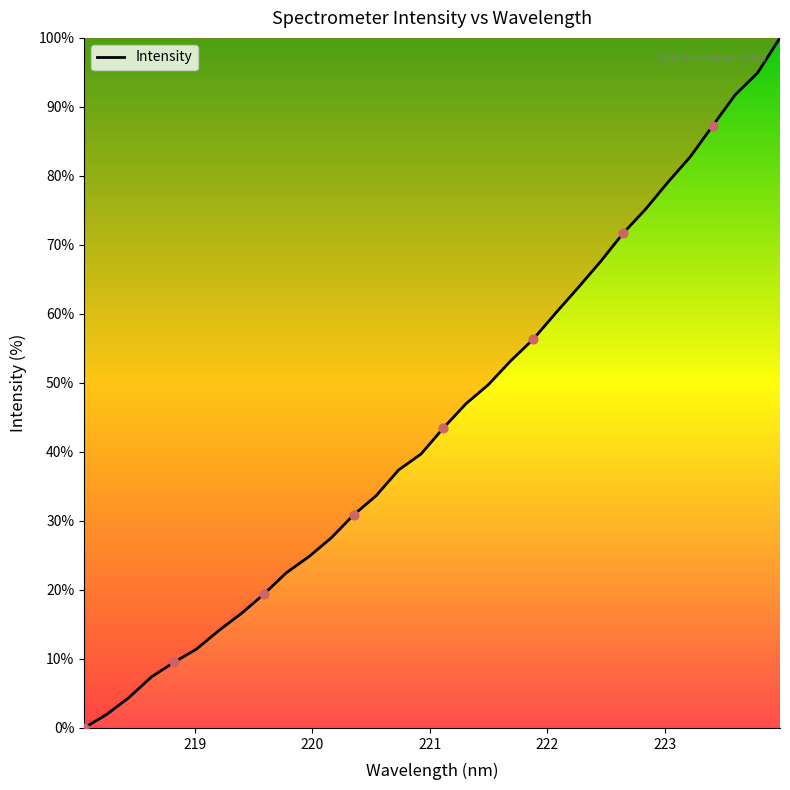

What is the maximum value shown in the chart?

100.0